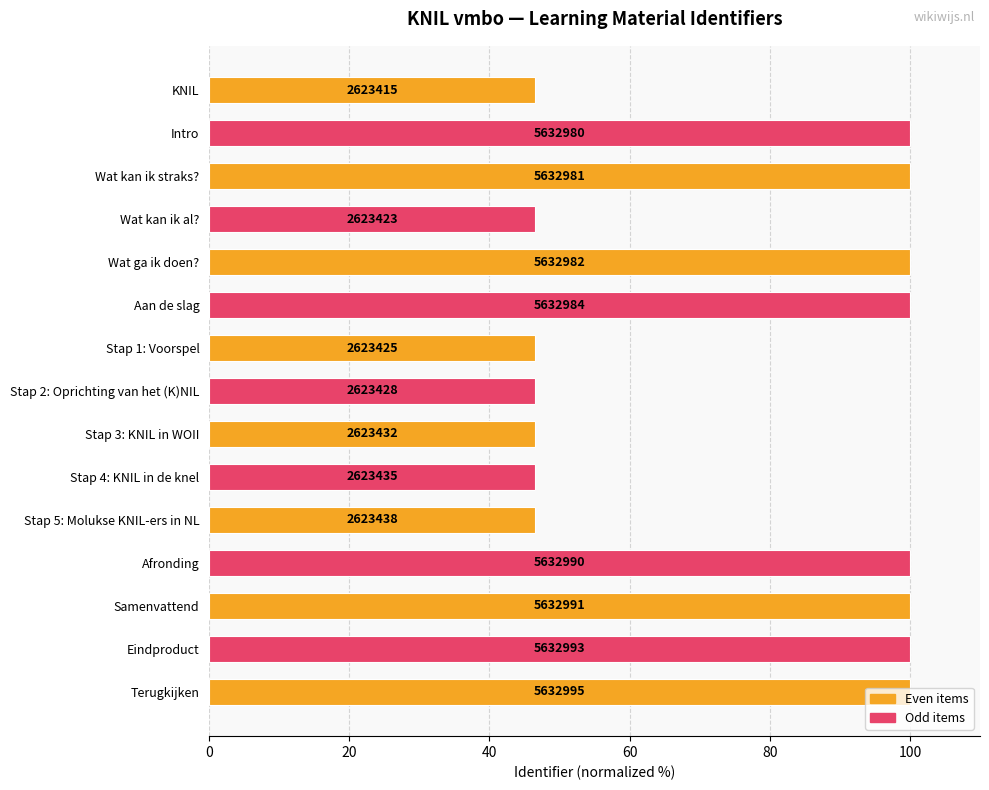

At which label is the value closest to 73?

Stap 5: Molukse KNIL-ers in NL